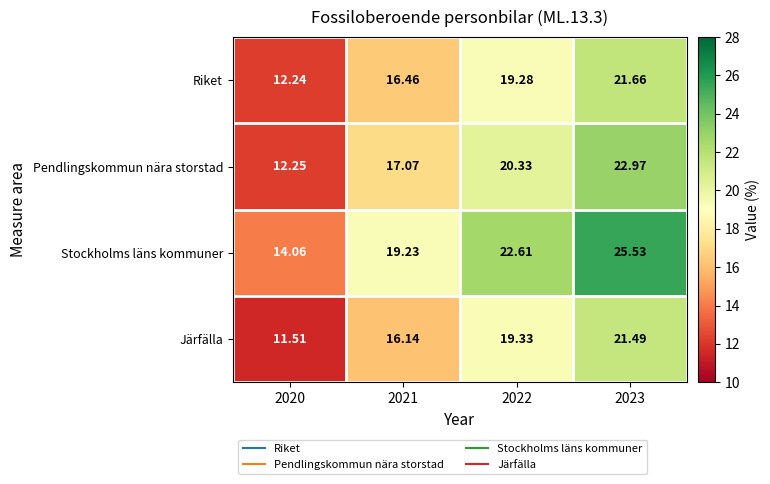

What is the spread (max minus min) of values at 2023?

4.0